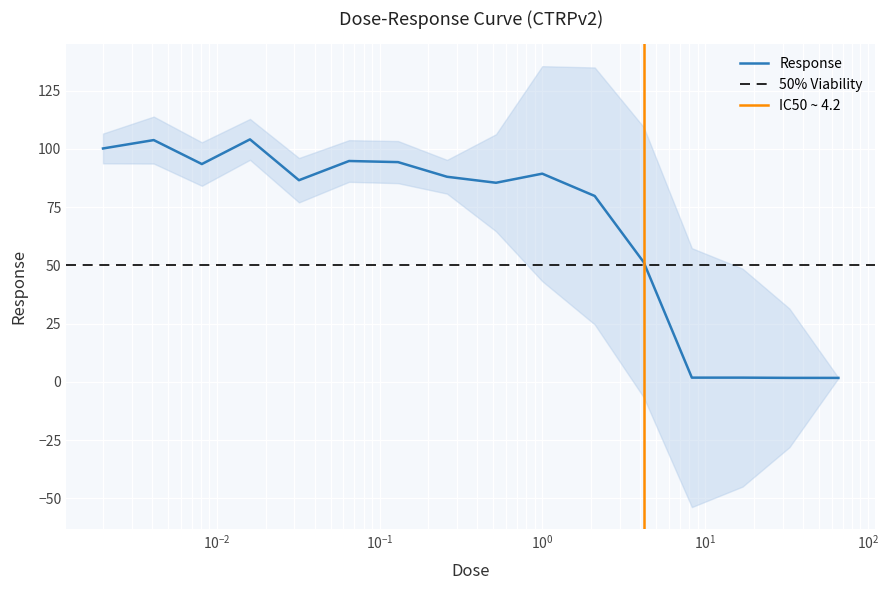

Count the number of data series in this chart.

1